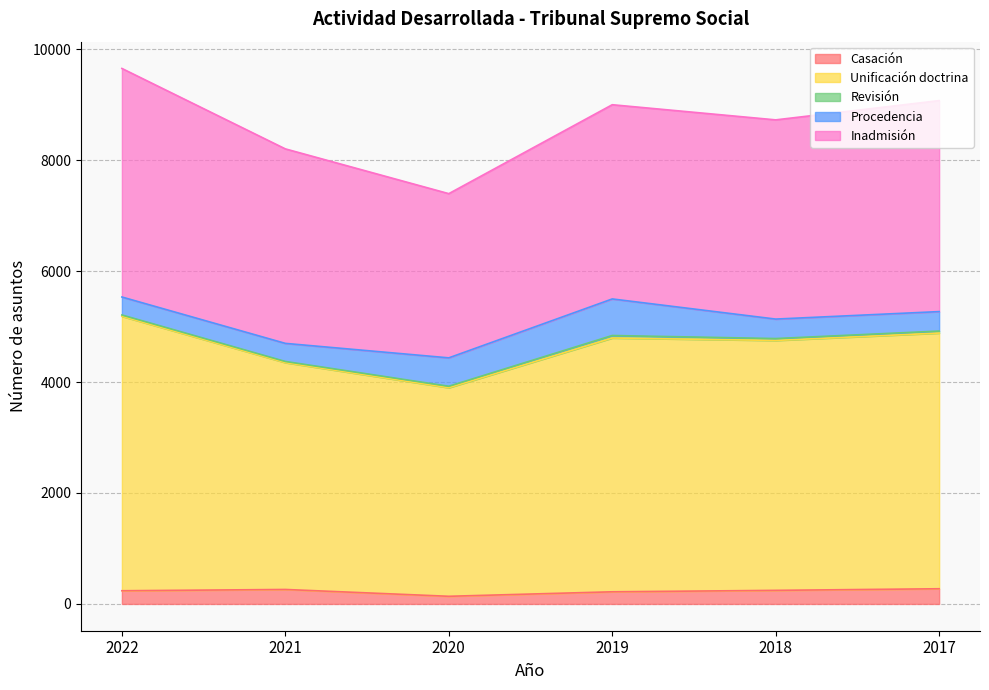

How many interior local peaks does the Unificación doctrina series have?

1